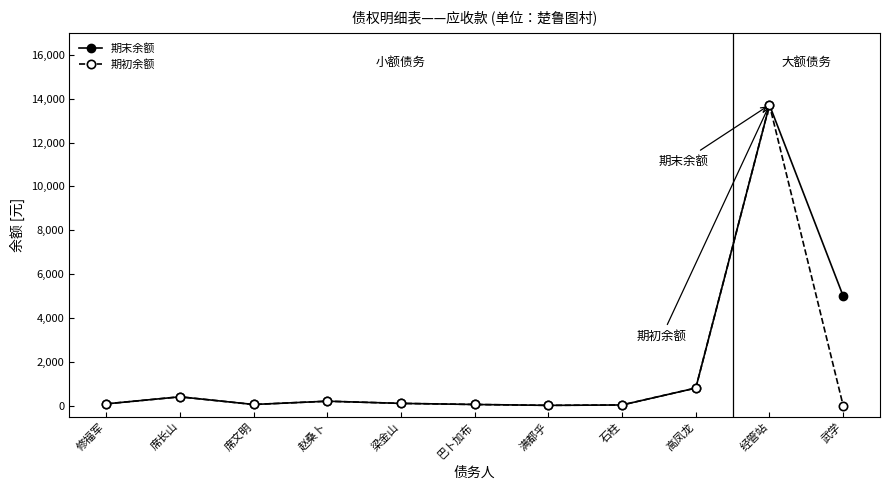

What is the difference between the highest and lowest values at 武学?

5000.0